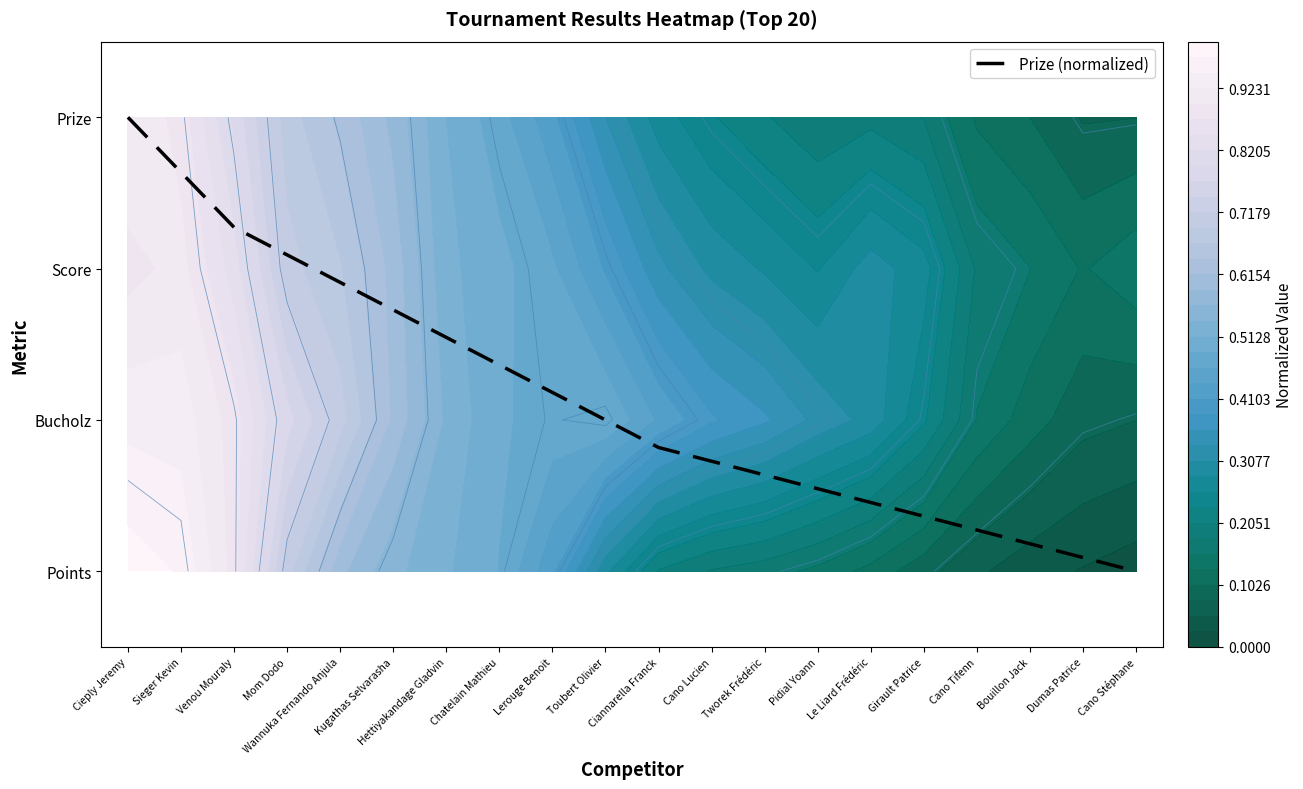

Rank the categories by value from highest to lowest.

Cieply Jeremy, Sieger Kevin, Venou Mouraly, Mom Dodo, Wannuka Fernando Anjula, Kugathas Selvarasha, Hettiyakandage Gladvin, Chatelain Mathieu, Lerouge Benoit, Toubert Olivier, Ciannarella Franck, Cano Lucien, Tworek Frédéric, Pidial Yoann, Le Liard Frédéric, Girault Patrice, Cano Tifenn, Bouillon Jack, Dumas Patrice, Cano Stéphane